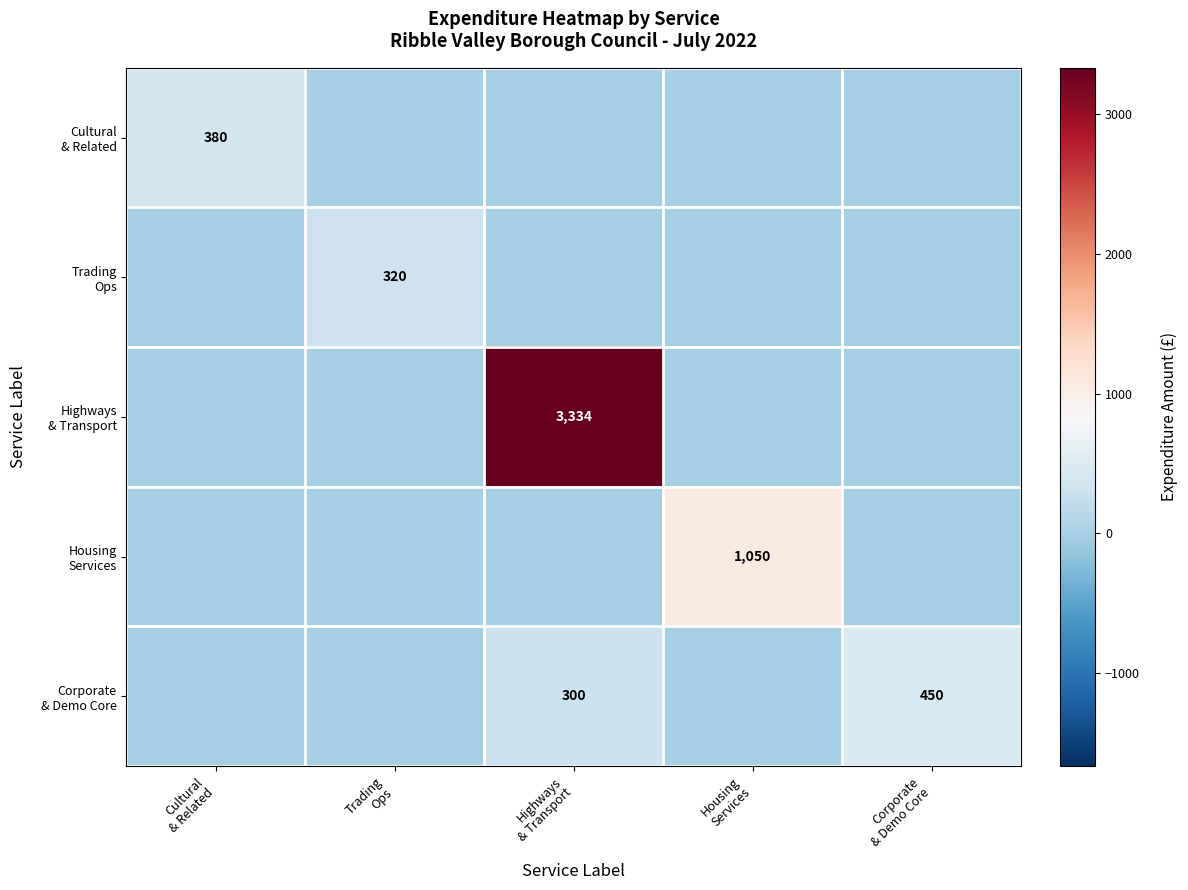

What is the spread (max minus min) of values at Housing
Services?

1050.0